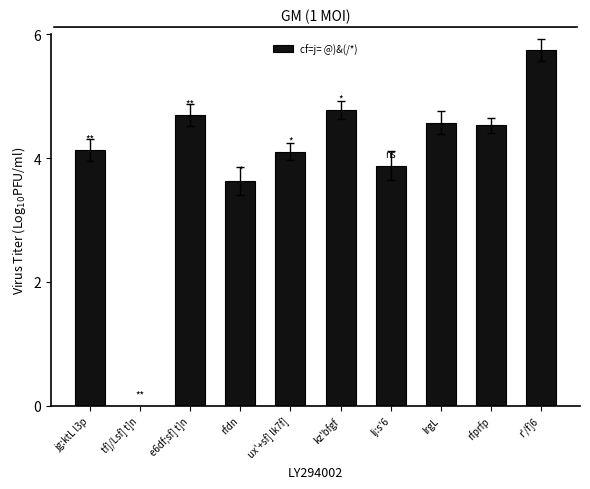

What is the sum of the values at ux'+sf] lk7f] and e6df;sf] t]n?

8.8